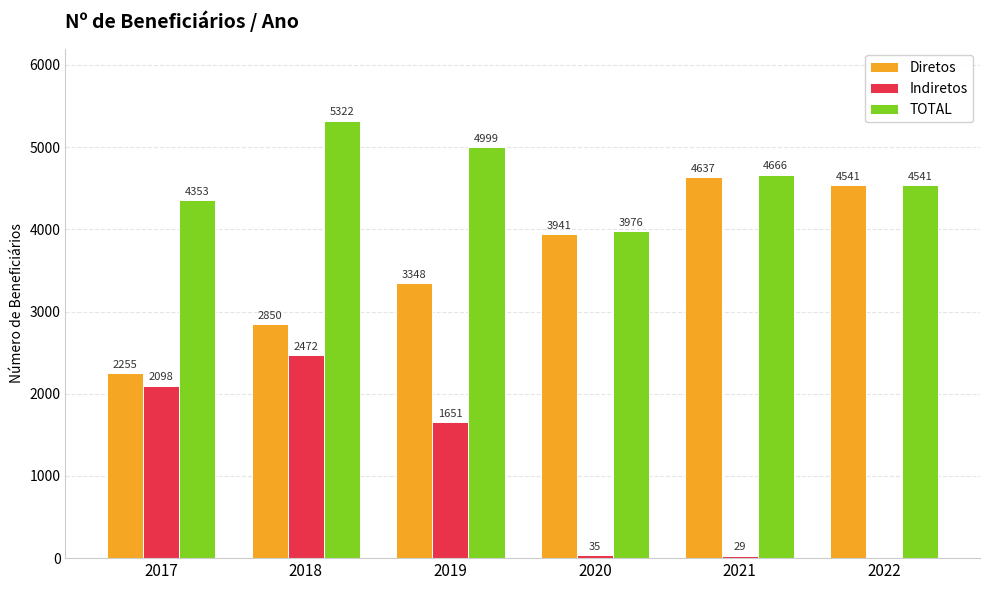

What is the approximate value of Diretos at 2017, to the nearest 50?

2250